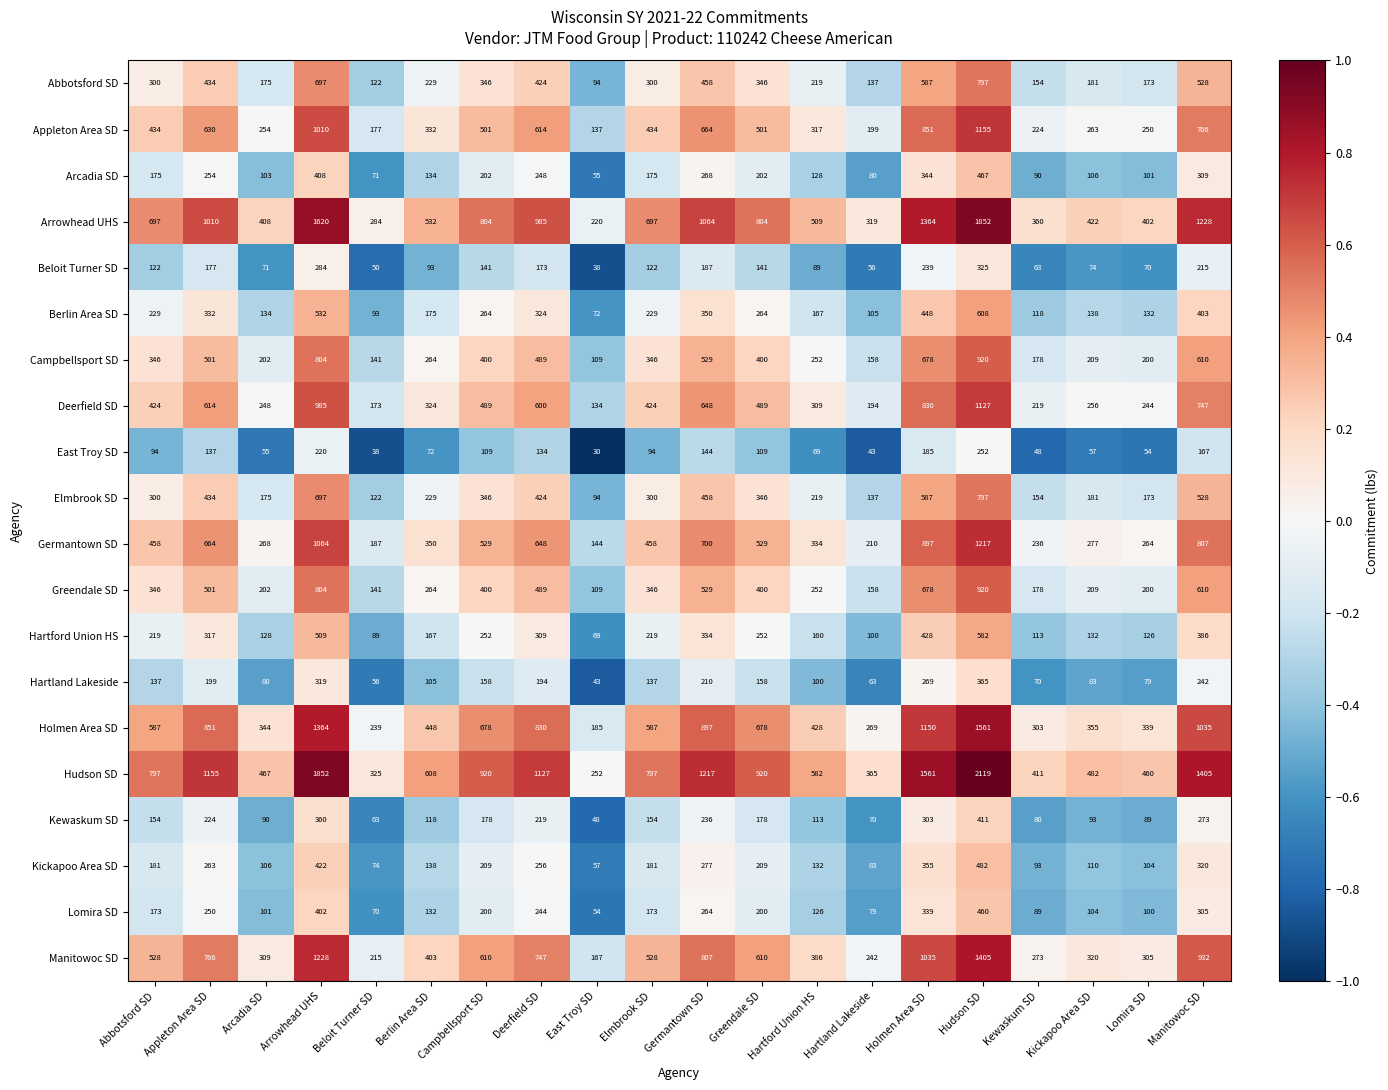

Read the Greendale SD value at East Troy SD, to the nearest 10.

110